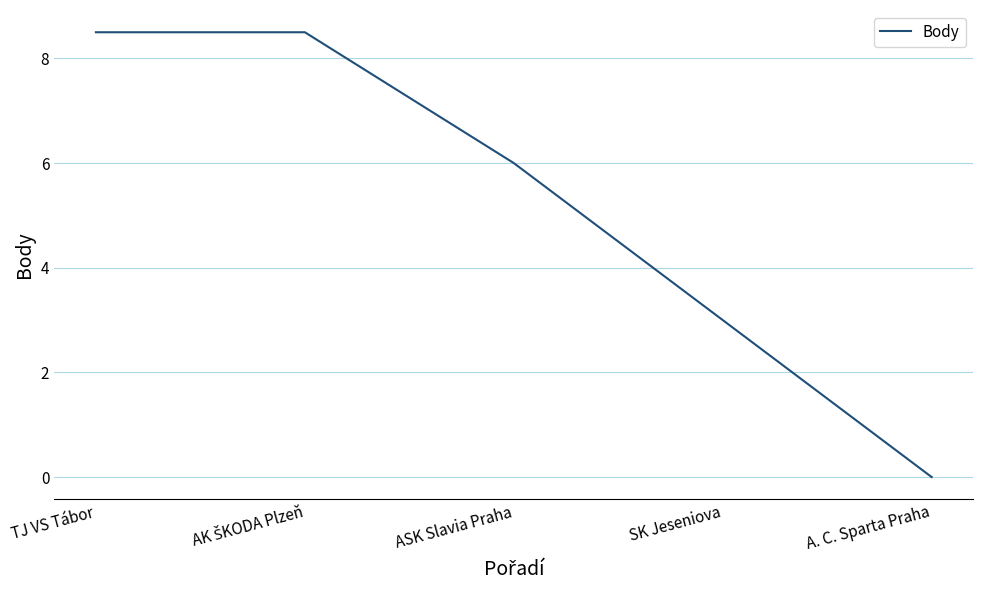

What is the average value?

5.2